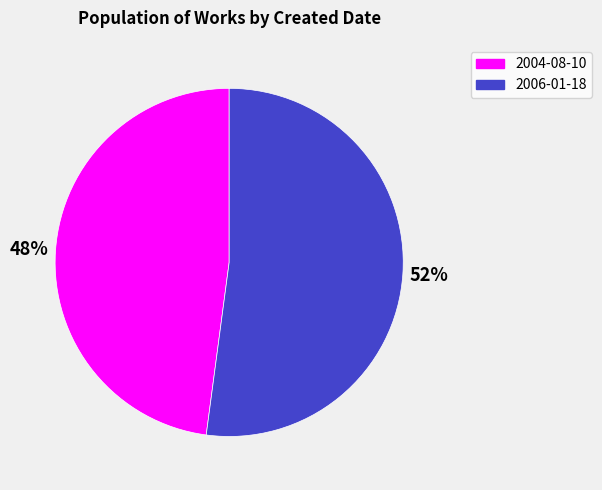

Which slice is the smallest?

2004-08-10